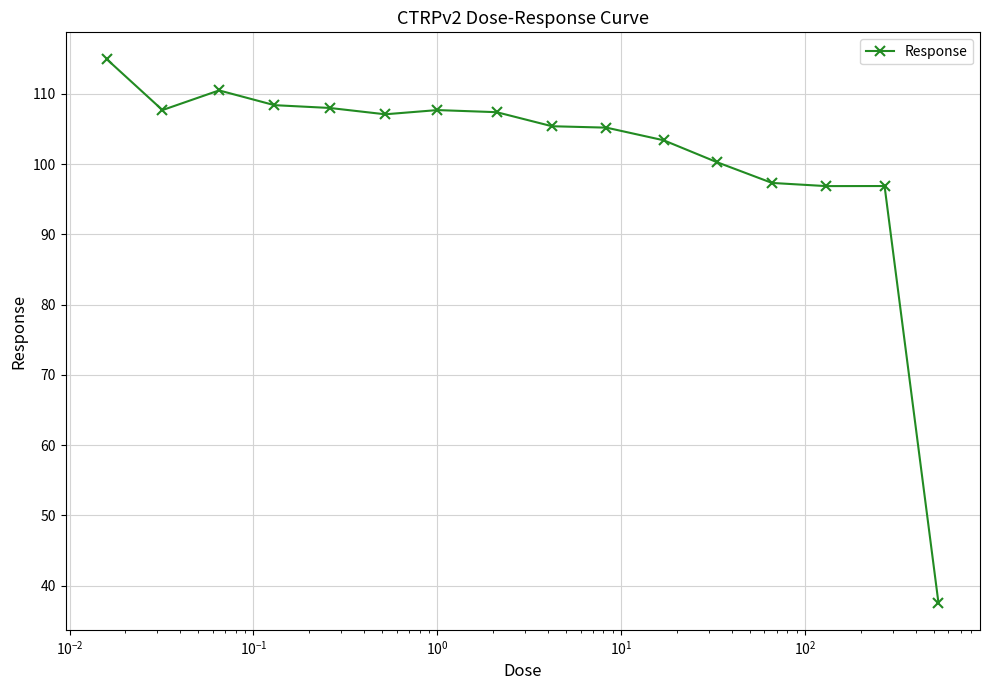

True or false: the data has more than 1 interior local peaks.

True